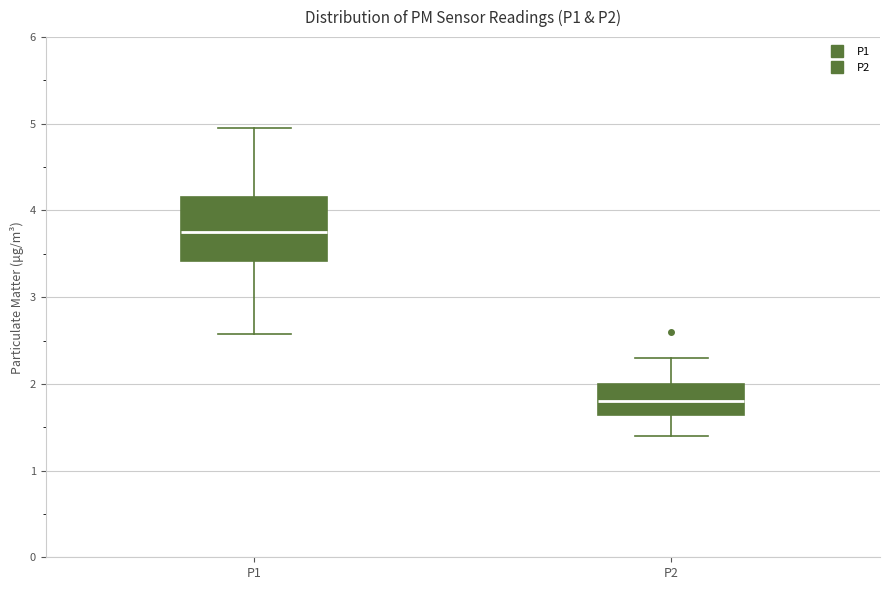

Reading left to right, transcribe this box plot: for each box, give where its median line is, the range the box spans, and where its two whiskers end, as read against the y-axis. The values are not printed on the chart, so give them approximately, as read against the axis.

P1: median 3.8, box 3.4 to 4.2, whiskers 2.6 to 5.0
P2: median 1.8, box 1.6 to 2.0, whiskers 1.4 to 2.3